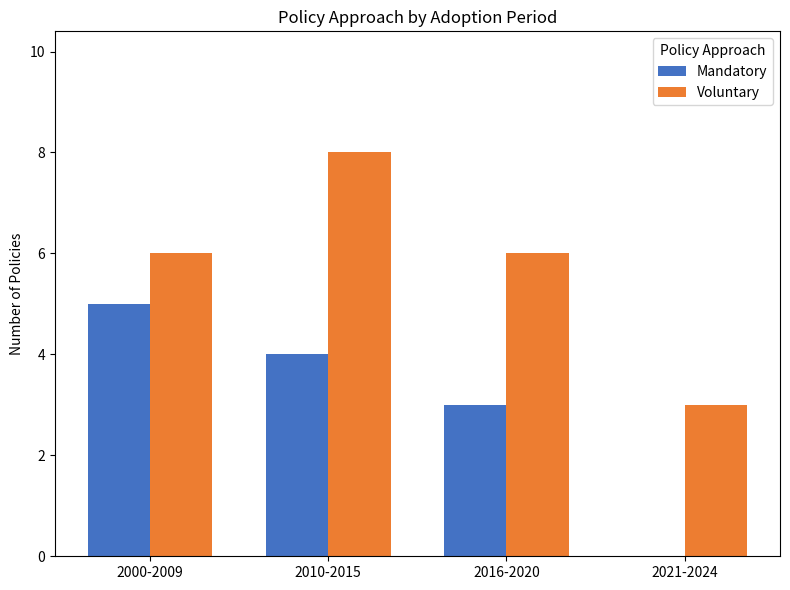

What is the maximum value shown in the chart?

8